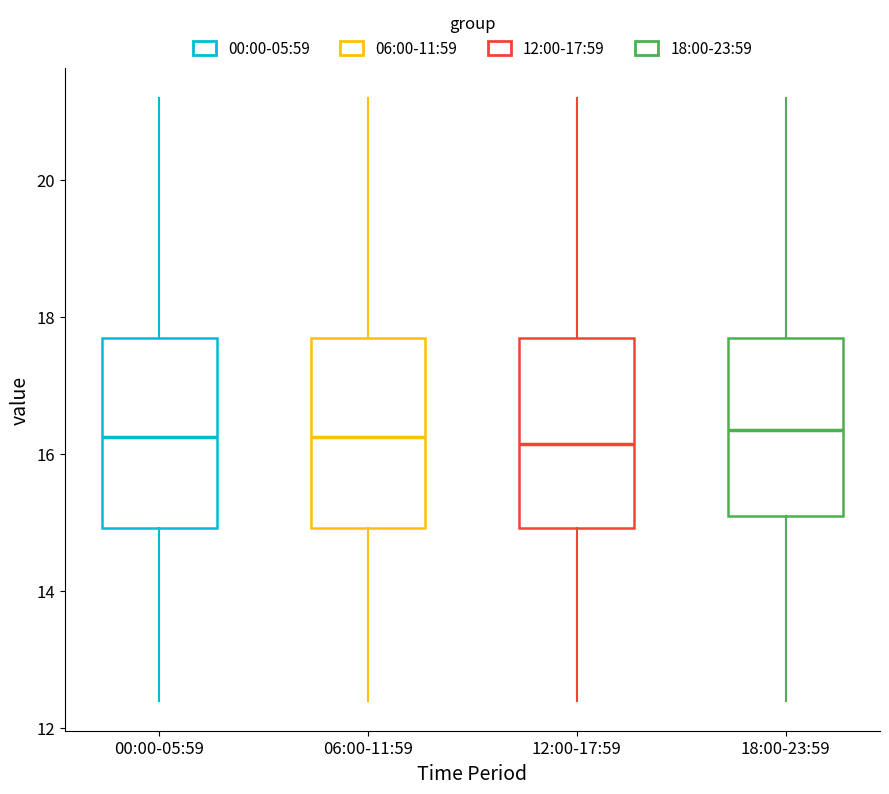

Reading left to right, transcribe this box plot: for each box, give where its median line is, the range the box spans, and where its two whiskers end, as read against the y-axis. The values are not printed on the chart, so give them approximately, as read against the axis.

00:00-05:59: median 16.2, box 15.0 to 17.8, whiskers 12.4 to 21.2
06:00-11:59: median 16.2, box 15.0 to 17.8, whiskers 12.4 to 21.2
12:00-17:59: median 16.2, box 15.0 to 17.8, whiskers 12.4 to 21.2
18:00-23:59: median 16.4, box 15.2 to 17.8, whiskers 12.4 to 21.2